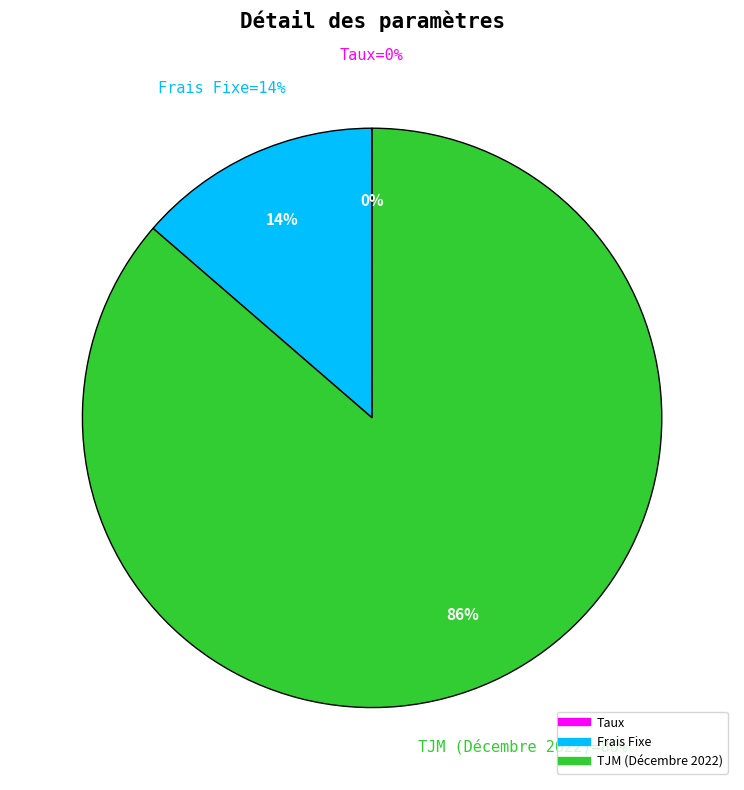

How many segments does this pie chart have?

3